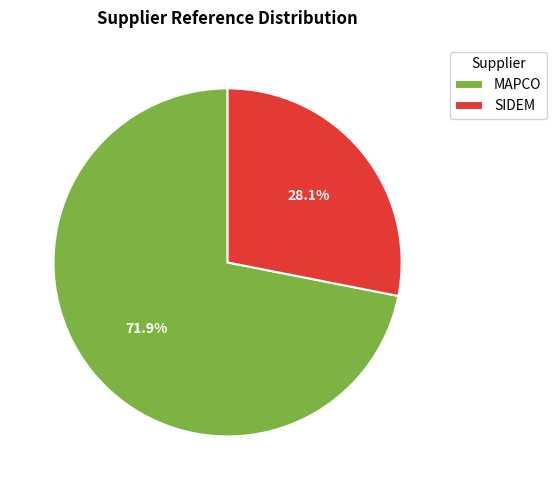

How many slices are in this pie chart?

2